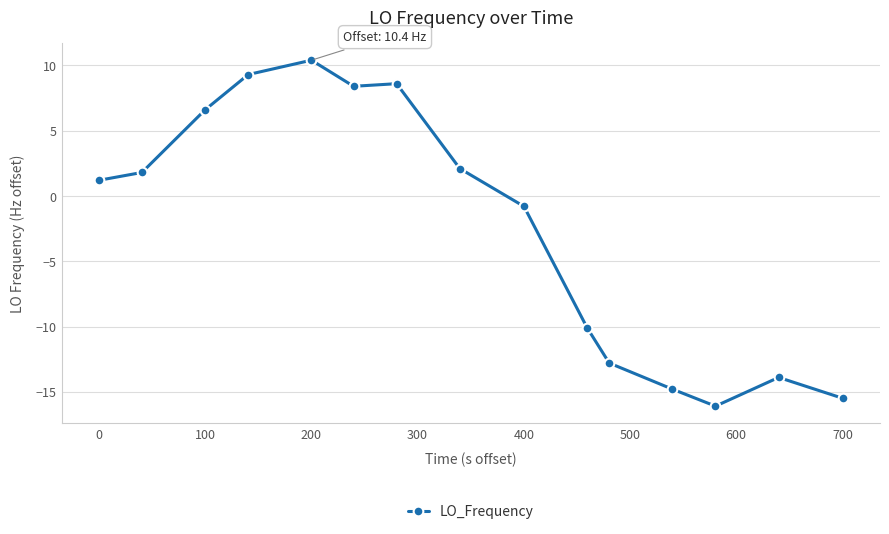

What is the maximum value shown in the chart?

10.4